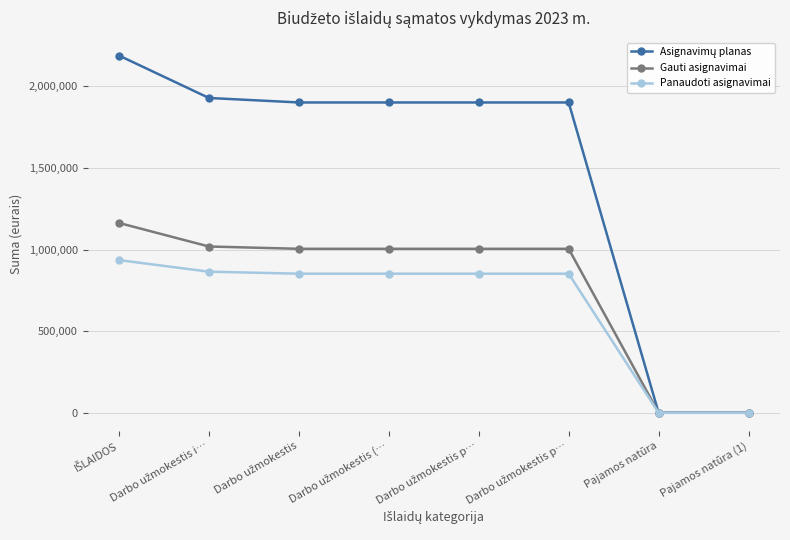

At which label is Asignavimų planas closest to 1094150?

Darbo užmokestis